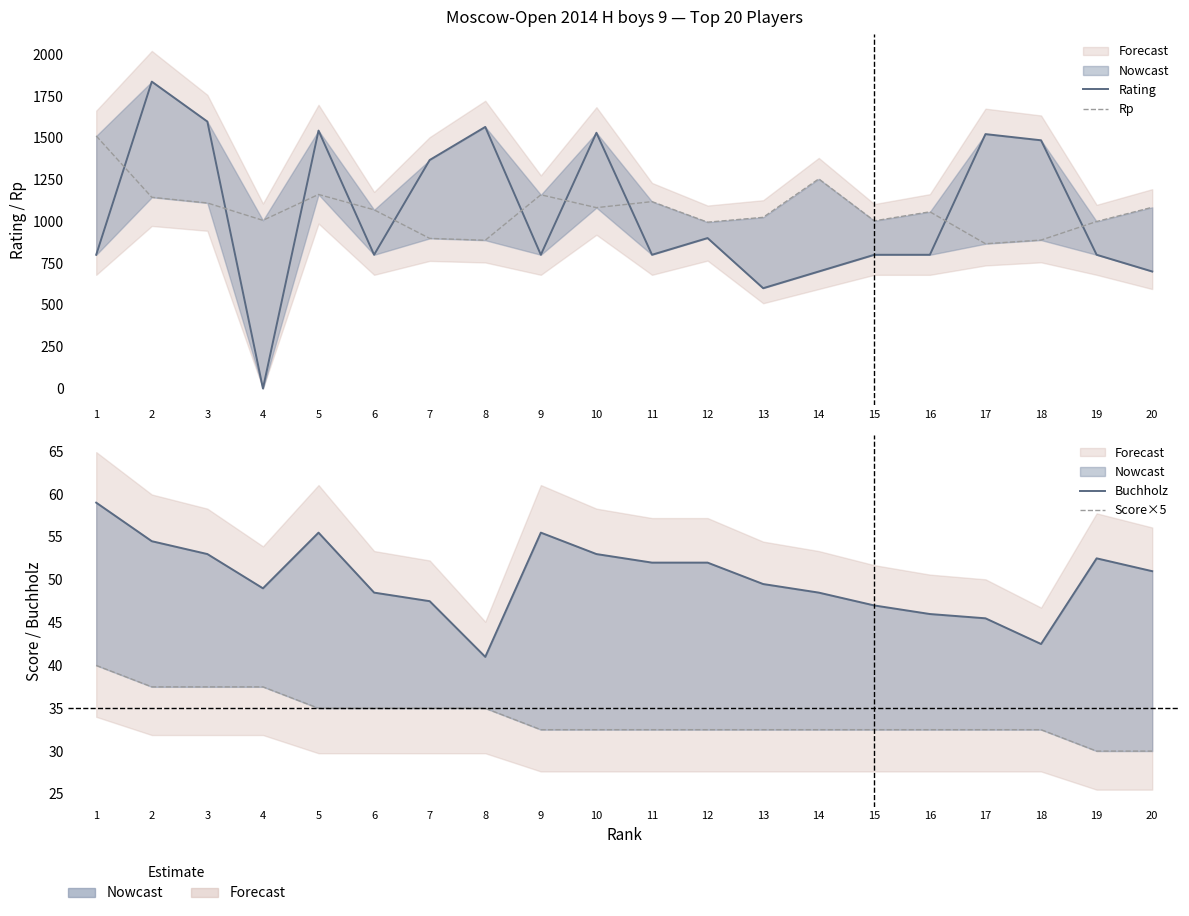

Does the chart have visible grid lines?

No